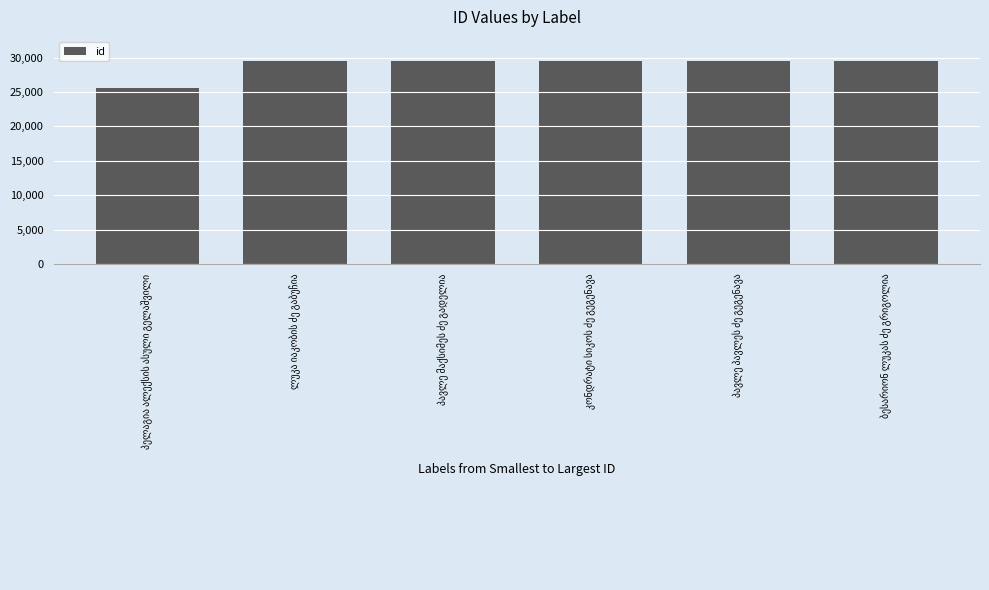

What is the value of the 6th bar from the left?

29478